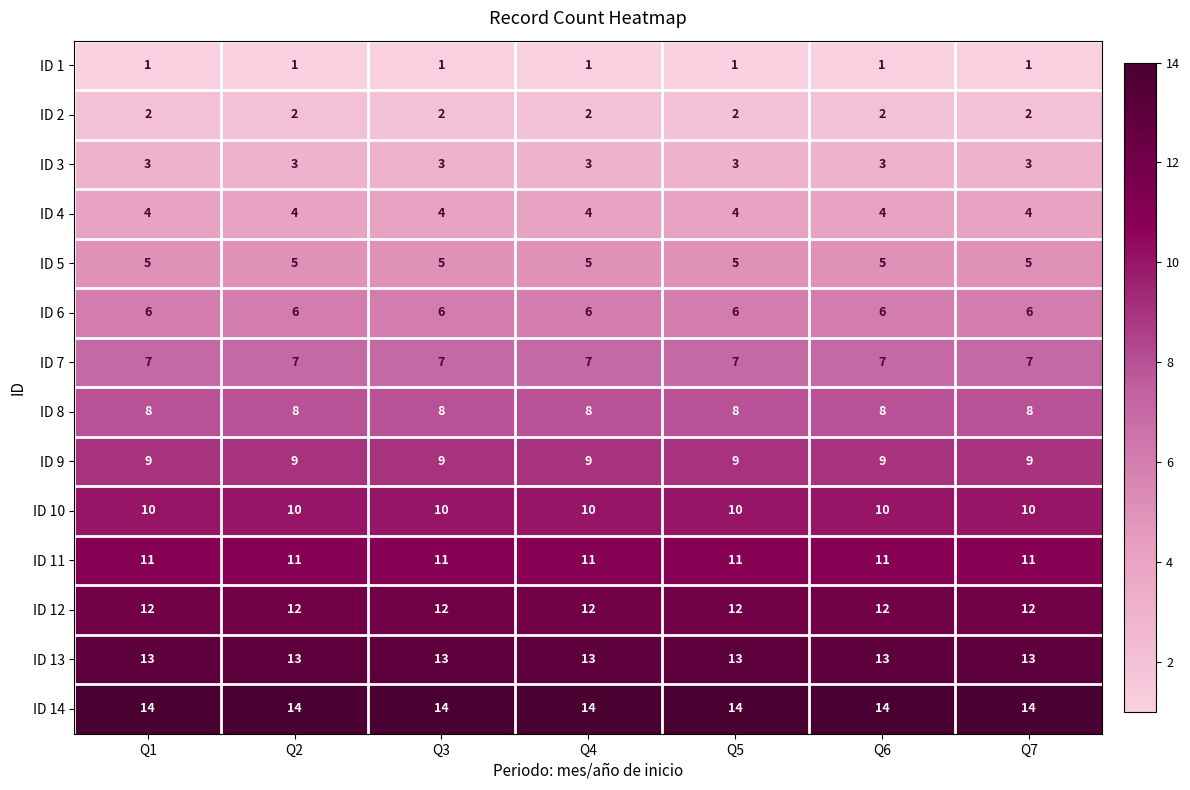

What is the sum of the ID 10 values at Q7 and Q2?

20